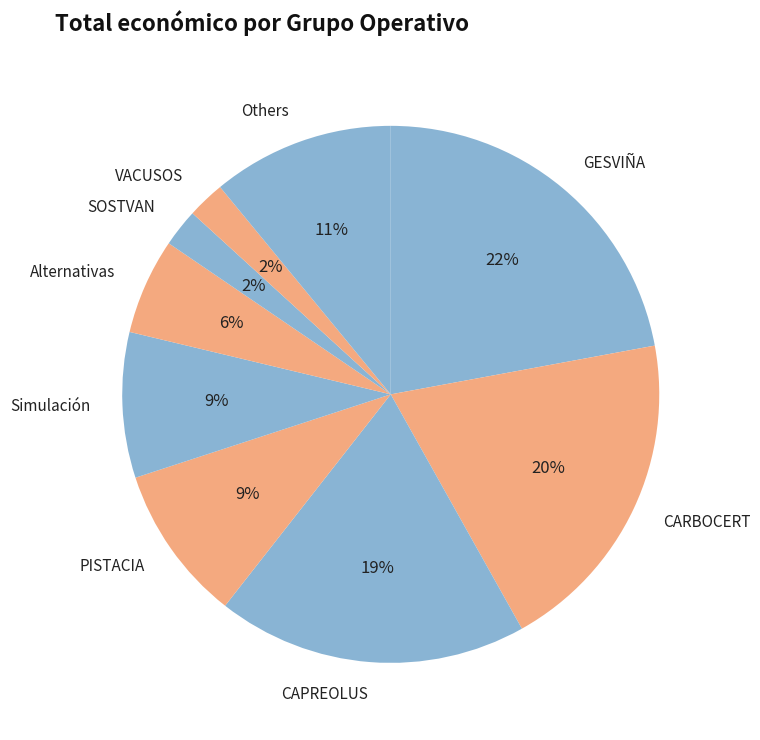

Which category has the biggest portion of the pie?

GESVIÑA